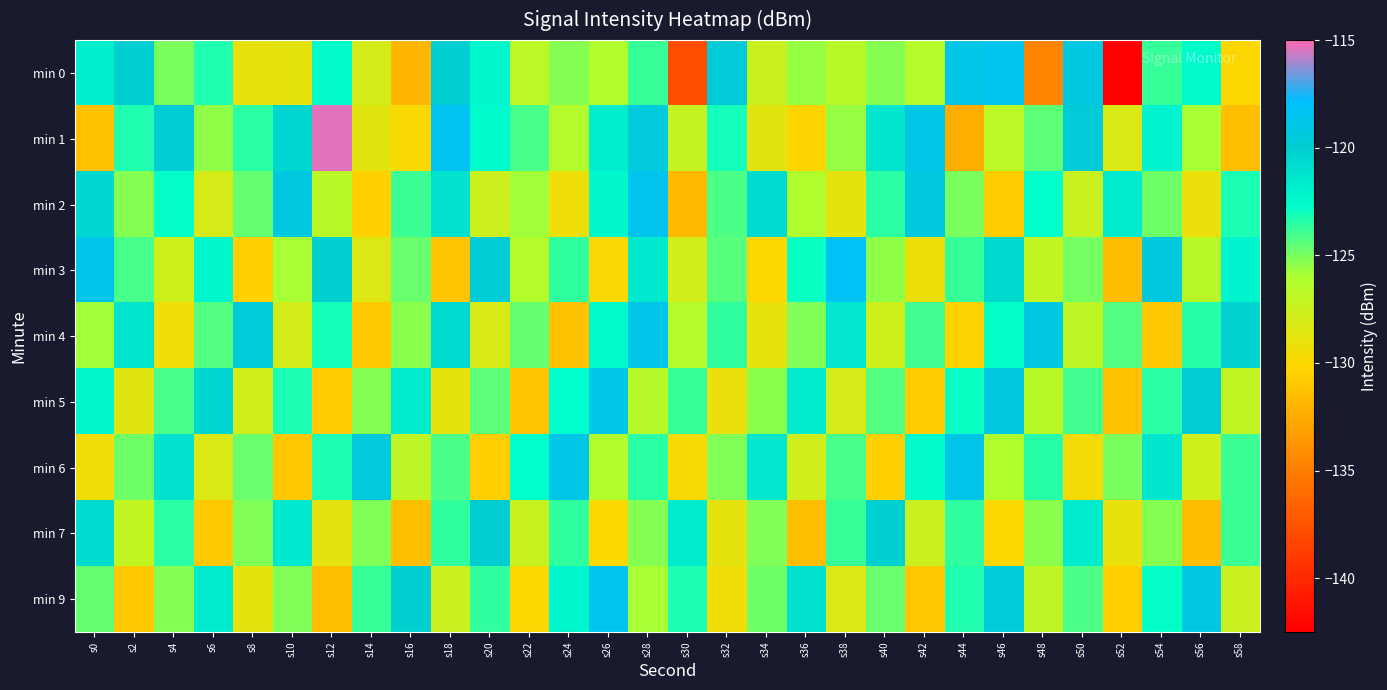

Reading left to right, list all the values displayed in this chart.

min 0: s0=-121.8	s2=-120.0	s4=-125.1	s6=-123.3	s8=-129.0	s10=-128.9	s12=-122.6	s14=-128.0	s16=-131.9	s18=-120.0	s20=-122.3	s22=-126.8	s24=-125.3	s26=-126.3	s28=-123.7	s30=-137.9	s32=-119.7	s34=-127.4	s36=-125.5	s38=-126.7	s40=-125.2	s42=-126.4	s44=-119.0	s46=-118.5	s48=-134.6	s50=-119.2	s52=-142.4	s54=-123.8	s56=-122.5	s58=-130.1
min 1: s0=-131.3	s2=-123.3	s4=-119.8	s6=-125.5	s8=-123.5	s10=-120.5	s12=-115.3	s14=-128.6	s16=-129.9	s18=-118.4	s20=-122.5	s22=-124.1	s24=-126.3	s26=-121.8	s28=-119.5	s30=-127.2	s32=-123.1	s34=-128.7	s36=-130.2	s38=-125.6	s40=-121.3	s42=-118.9	s44=-132.4	s46=-126.8	s48=-124.5	s50=-119.7	s52=-128.3	s54=-122.1	s56=-125.9	s58=-131.5
min 2: s0=-120.5	s2=-125.3	s4=-122.8	s6=-128.1	s8=-124.6	s10=-119.2	s12=-126.7	s14=-130.4	s16=-123.9	s18=-121.1	s20=-127.5	s22=-125.8	s24=-129.3	s26=-122.4	s28=-118.6	s30=-131.7	s32=-124.2	s34=-120.8	s36=-126.1	s38=-128.9	s40=-123.5	s42=-119.4	s44=-125.0	s46=-130.6	s48=-122.7	s50=-127.3	s52=-121.6	s54=-124.8	s56=-129.1	s58=-123.2
min 3: s0=-118.7	s2=-124.1	s4=-127.6	s6=-122.3	s8=-130.5	s10=-125.9	s12=-120.1	s14=-128.4	s16=-124.7	s18=-131.2	s20=-119.8	s22=-126.3	s24=-123.6	s26=-129.9	s28=-121.5	s30=-127.8	s32=-124.4	s34=-130.1	s36=-122.9	s38=-118.3	s40=-125.5	s42=-129.2	s44=-123.8	s46=-120.6	s48=-127.1	s50=-124.9	s52=-131.6	s54=-119.3	s56=-126.7	s58=-122.1
min 4: s0=-125.8	s2=-121.2	s4=-129.5	s6=-124.3	s8=-119.6	s10=-127.9	s12=-123.1	s14=-130.8	s16=-125.4	s18=-120.7	s20=-128.2	s22=-124.6	s24=-131.3	s26=-122.5	s28=-118.8	s30=-126.4	s32=-123.7	s34=-129.0	s36=-125.1	s38=-121.4	s40=-127.6	s42=-124.0	s44=-130.3	s46=-122.8	s48=-119.1	s50=-126.9	s52=-124.3	s54=-131.0	s56=-123.4	s58=-120.2
min 5: s0=-122.3	s2=-128.6	s4=-124.1	s6=-120.5	s8=-127.8	s10=-123.2	s12=-130.7	s14=-125.3	s16=-121.6	s18=-128.9	s20=-124.5	s22=-131.2	s24=-122.7	s26=-119.0	s28=-126.5	s30=-123.8	s32=-129.1	s34=-125.4	s36=-121.7	s38=-128.0	s40=-124.3	s42=-130.6	s44=-122.9	s46=-119.2	s48=-126.7	s50=-124.0	s52=-131.3	s54=-123.5	s56=-119.8	s58=-127.1
min 6: s0=-129.4	s2=-124.8	s4=-121.1	s6=-128.3	s8=-124.7	s10=-131.0	s12=-123.2	s14=-119.5	s16=-126.9	s18=-124.2	s20=-130.5	s22=-122.7	s24=-118.9	s26=-126.2	s28=-123.5	s30=-129.8	s32=-125.1	s34=-121.4	s36=-127.7	s38=-124.1	s40=-130.4	s42=-122.6	s44=-118.8	s46=-126.1	s48=-123.4	s50=-129.7	s52=-125.0	s54=-121.3	s56=-127.6	s58=-123.9
min 7: s0=-120.8	s2=-127.1	s4=-123.5	s6=-130.8	s8=-125.2	s10=-121.5	s12=-128.8	s14=-125.1	s16=-131.4	s18=-123.7	s20=-120.0	s22=-127.3	s24=-123.6	s26=-130.0	s28=-125.3	s30=-121.6	s32=-128.9	s34=-125.2	s36=-131.5	s38=-123.8	s40=-120.1	s42=-127.4	s44=-123.7	s46=-130.1	s48=-125.4	s50=-121.7	s52=-129.0	s54=-125.3	s56=-131.6	s58=-123.9
min 9: s0=-124.6	s2=-130.9	s4=-125.3	s6=-121.6	s8=-128.9	s10=-125.2	s12=-131.5	s14=-123.8	s16=-120.1	s18=-127.4	s20=-123.7	s22=-130.0	s24=-122.3	s26=-118.6	s28=-125.9	s30=-123.2	s32=-129.5	s34=-124.8	s36=-121.1	s38=-128.4	s40=-124.7	s42=-131.0	s44=-123.3	s46=-119.6	s48=-126.9	s50=-124.2	s52=-130.5	s54=-122.8	s56=-119.1	s58=-127.4